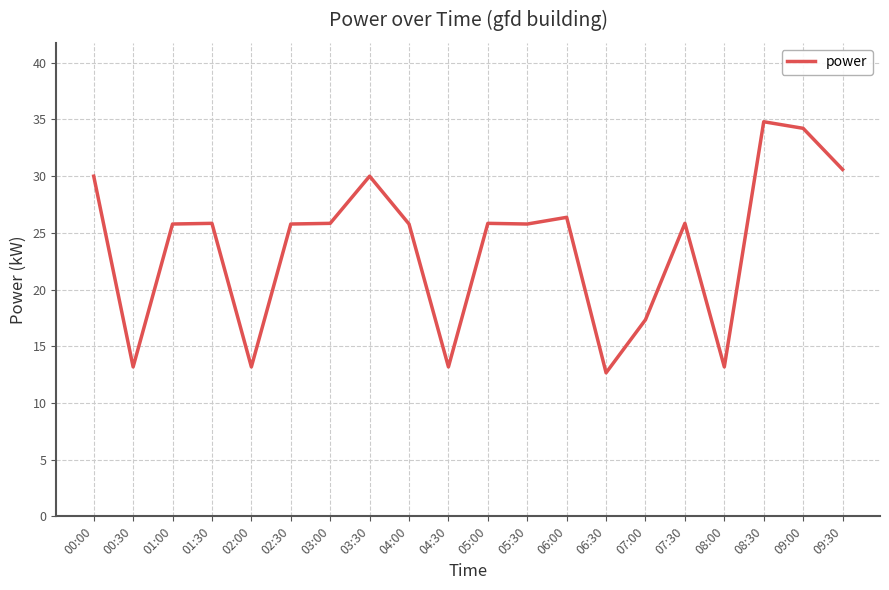

True or false: the data shows 25.8 at 01:00.

True